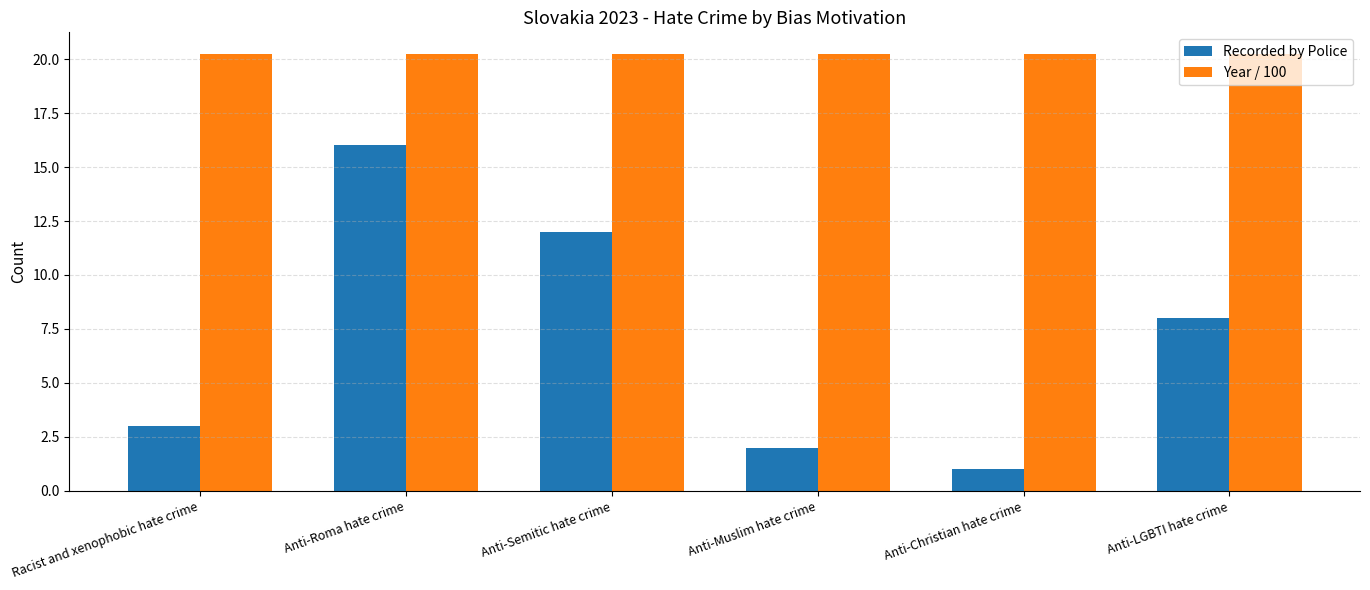

True or false: Year / 100 has a value of 20.2 at Anti-Muslim hate crime.

True